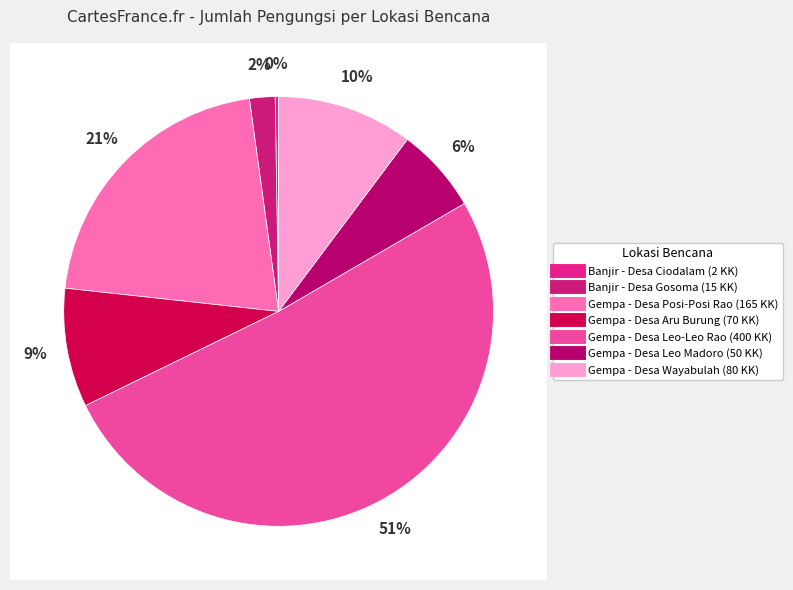

To the nearest percent, what portion does Gempa - Desa Leo Madoro represent?

6%